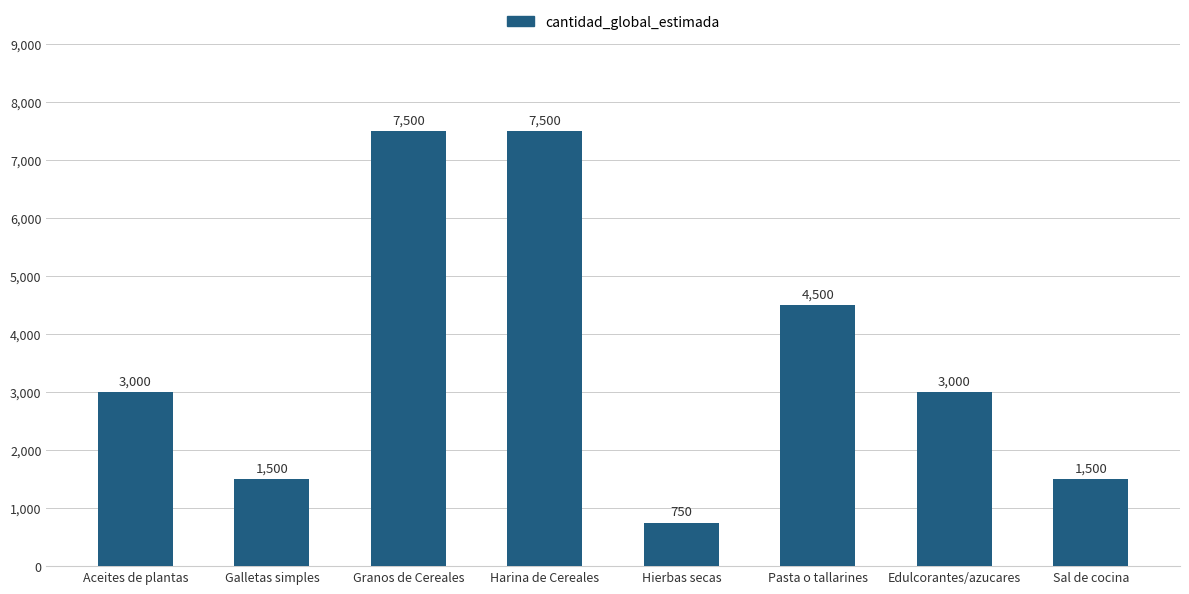

Which has a higher value, Aceites de plantas or Granos de Cereales?

Granos de Cereales